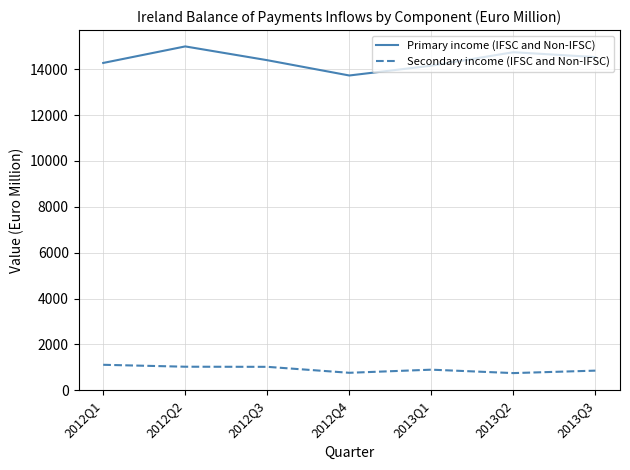

List the series in order of their peak value, highest first.

Primary income (IFSC and Non-IFSC), Secondary income (IFSC and Non-IFSC)